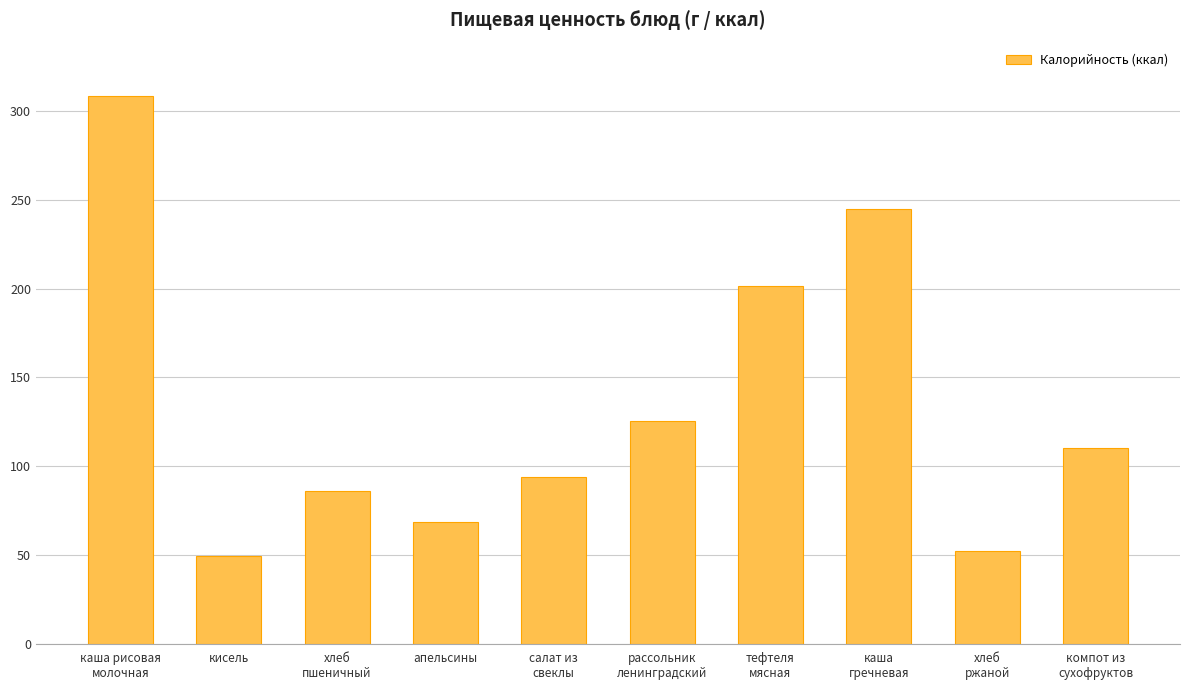

What is the label of the 4th bar from the left?

апельсины